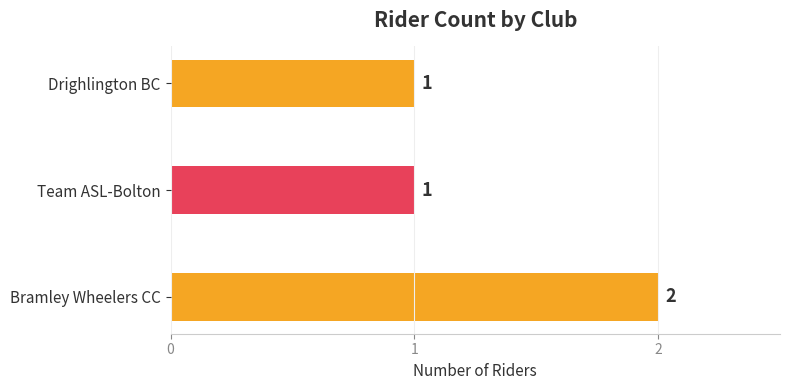

What is the smallest value displayed?

1